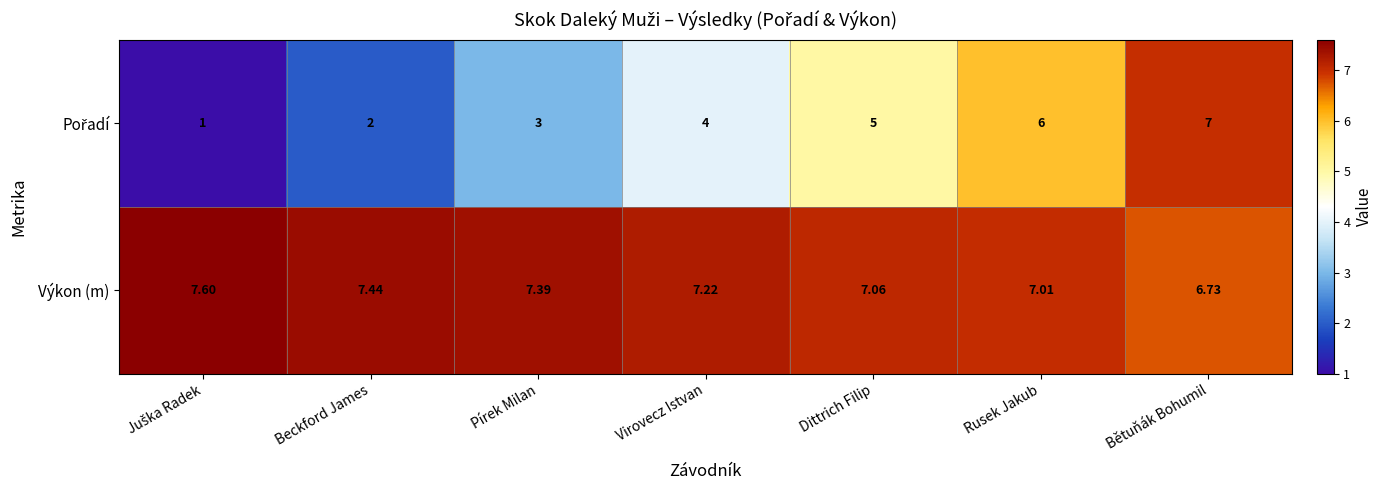

How many distinct data groups are displayed?

2